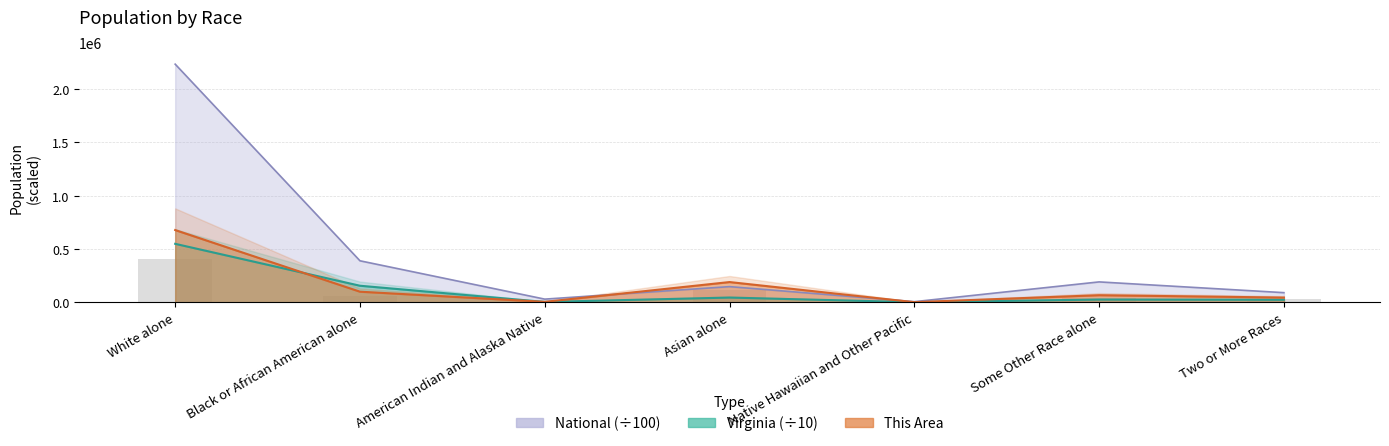

What is the spread (max minus min) of values at White alone?

1686847.4